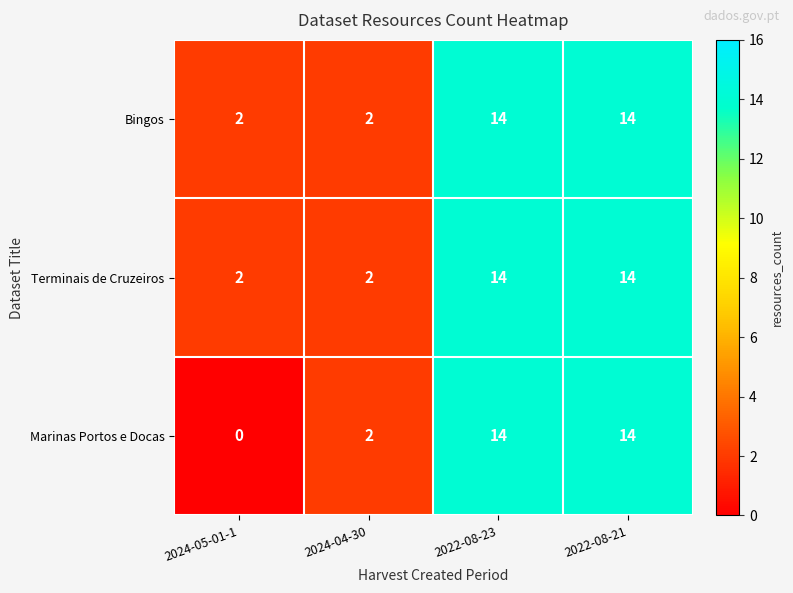

Reading left to right, transcribe all the data shown in this chart.

Bingos: 2024-05-01-1=2	2024-04-30=2	2022-08-23=14	2022-08-21=14
Terminais de Cruzeiros: 2024-05-01-1=2	2024-04-30=2	2022-08-23=14	2022-08-21=14
Marinas Portos e Docas: 2024-05-01-1=0	2024-04-30=2	2022-08-23=14	2022-08-21=14